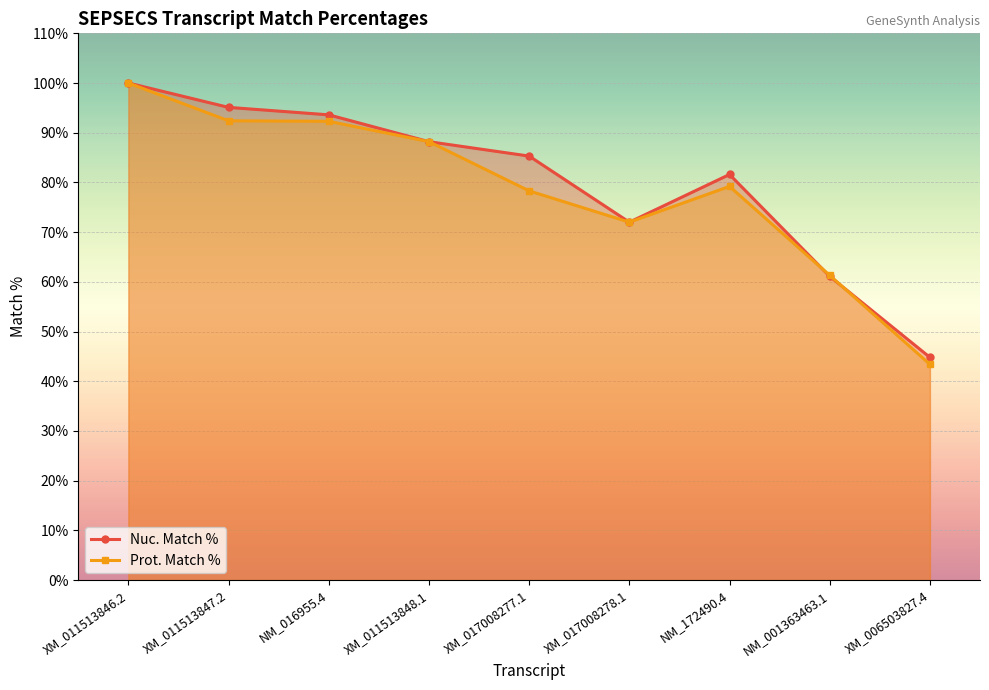

At which category does the chart reach its minimum across all series?

XM_006503827.4